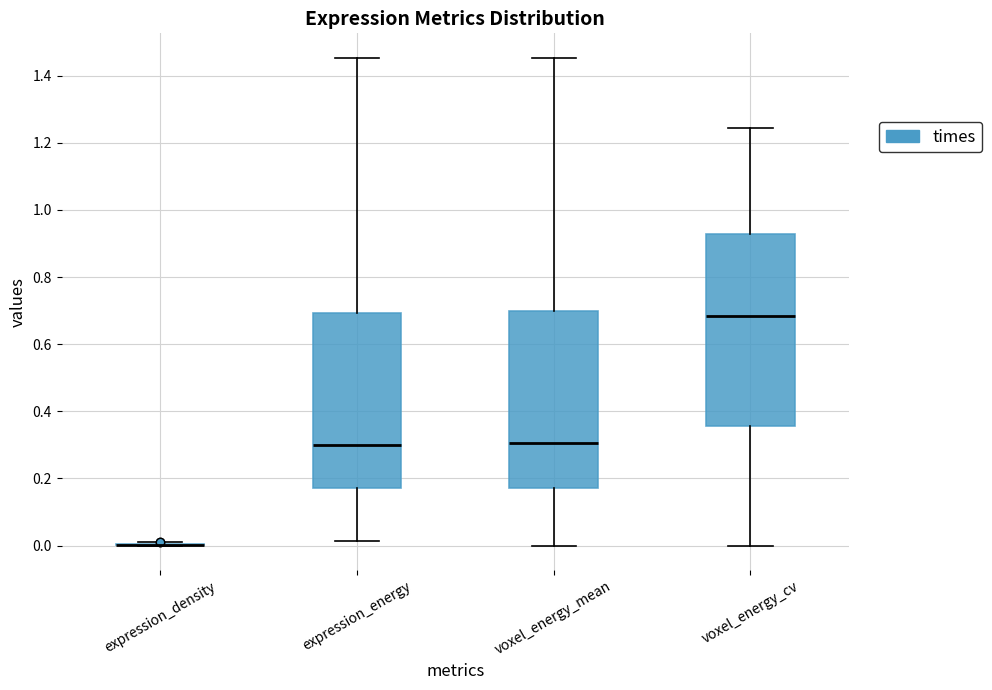

Reading left to right, read every box against the y-axis: the position of its median line, the range the box covers, and the ends of its whiskers. The values are not printed on the chart, so give them approximately, as read against the axis.

expression_density: box collapsed to a line at 0.00, whiskers 0.00 to 0.00
expression_energy: median 0.30, box 0.18 to 0.70, whiskers 0.02 to 1.46
voxel_energy_mean: median 0.30, box 0.18 to 0.70, whiskers 0.00 to 1.46
voxel_energy_cv: median 0.68, box 0.36 to 0.92, whiskers 0.00 to 1.24